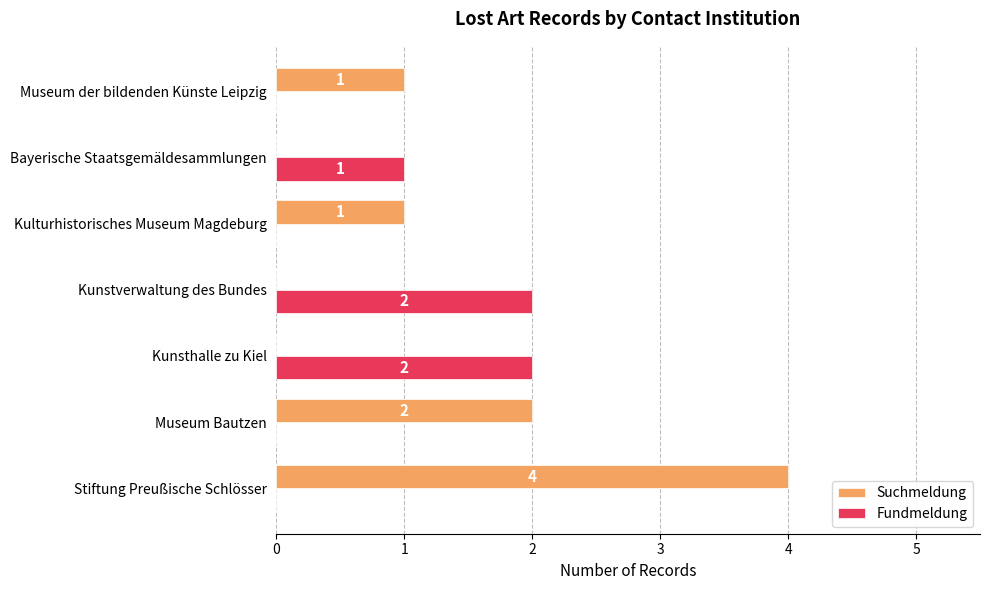

At which label is Suchmeldung closest to 2?

Museum Bautzen